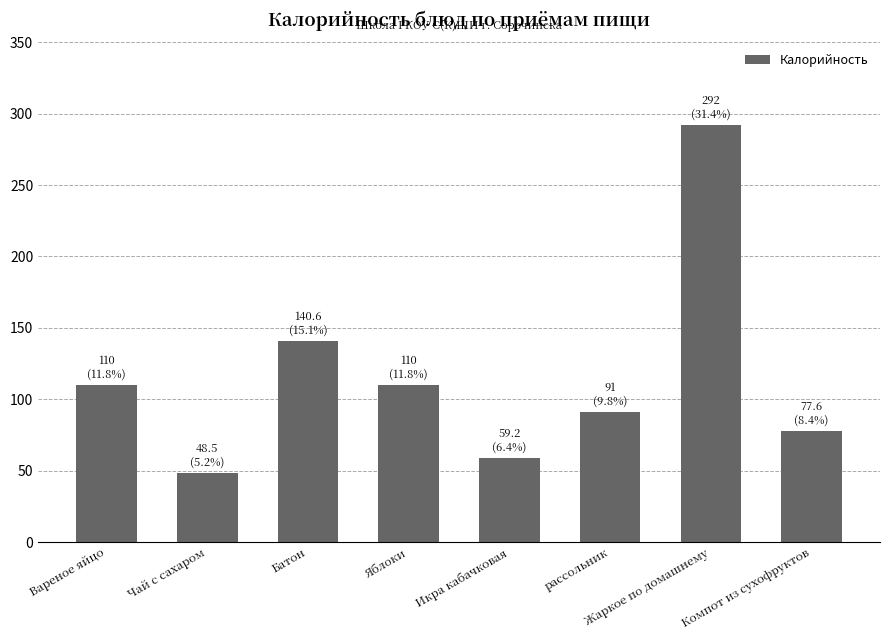

What is the value of the 2nd bar from the left?

48.5